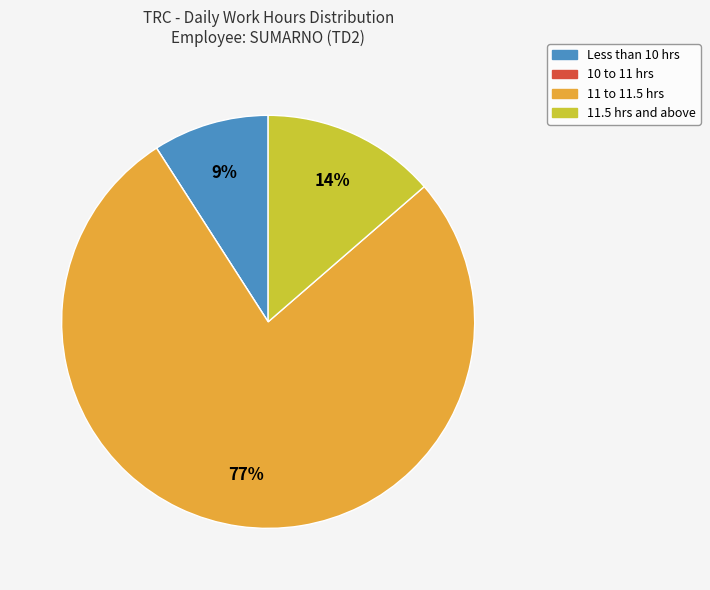

To the nearest percent, what is the average slice percentage?

25%